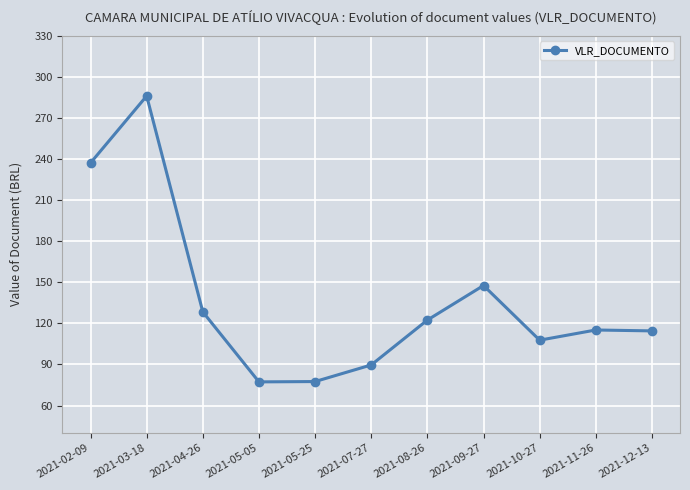

Between 2021-11-26 and 2021-07-27, which is larger?

2021-11-26